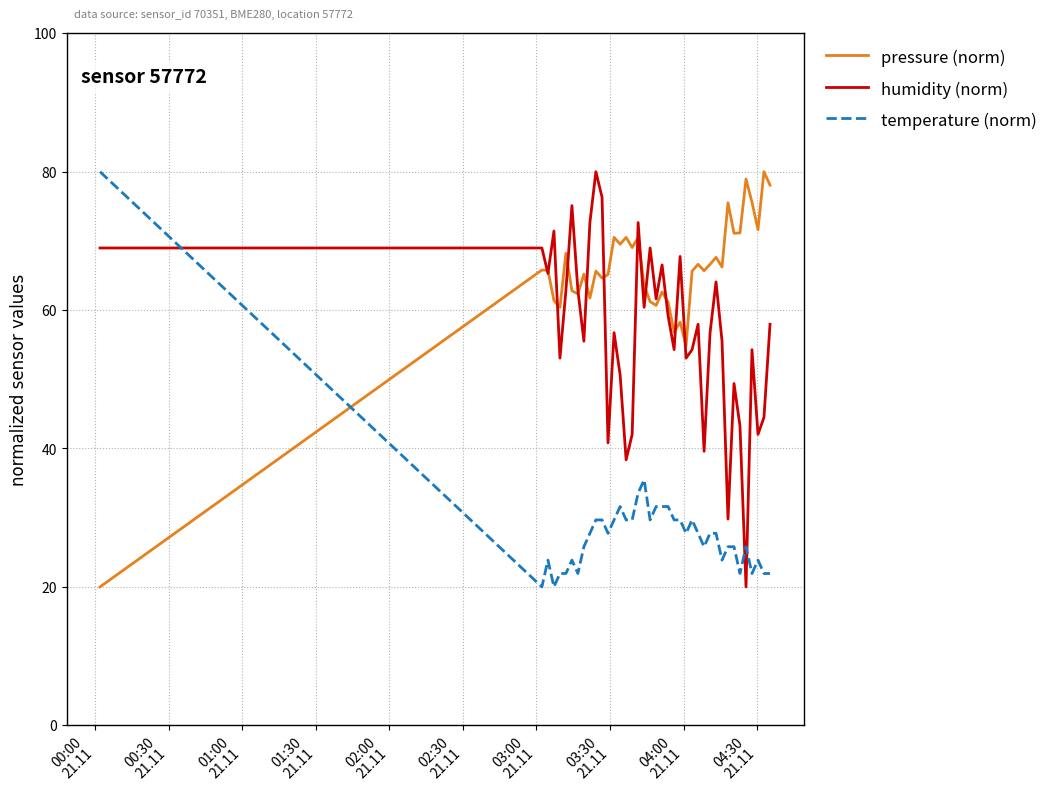

How many intersections are there between humidity (norm) and temperature (norm)?

3